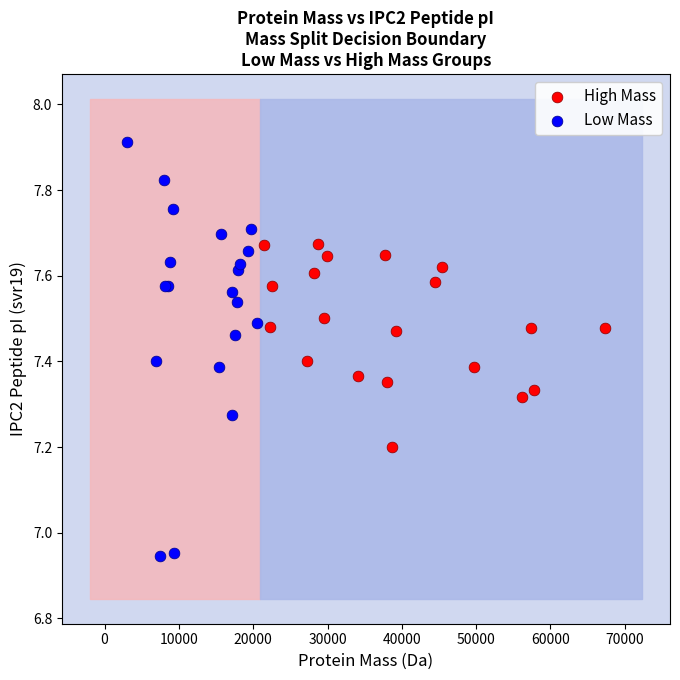

Which series has the widest spread of Y values?

Low Mass